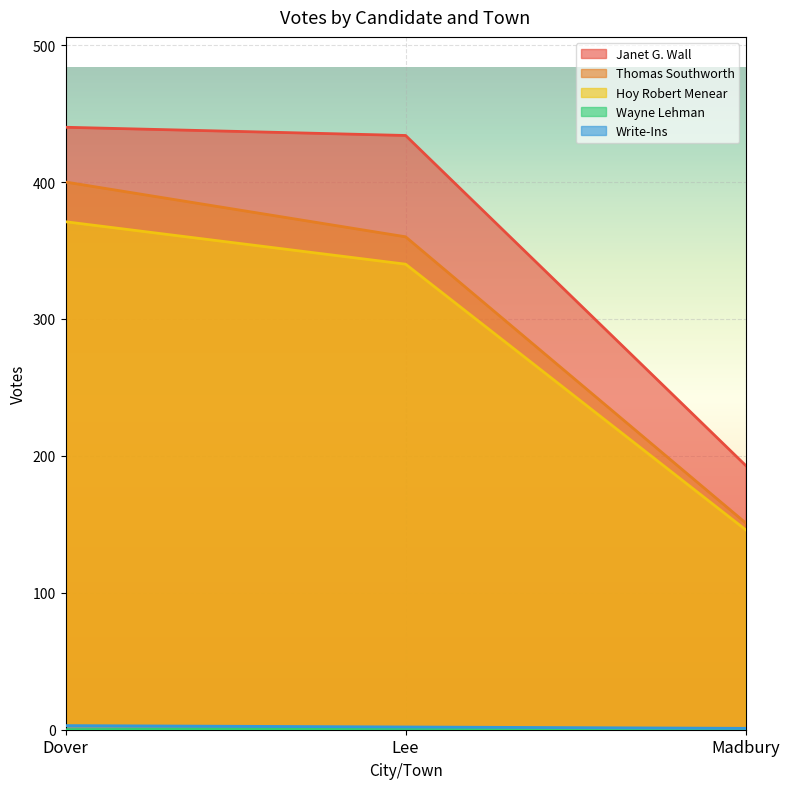

How many data points in Write-Ins are less than 2?

1